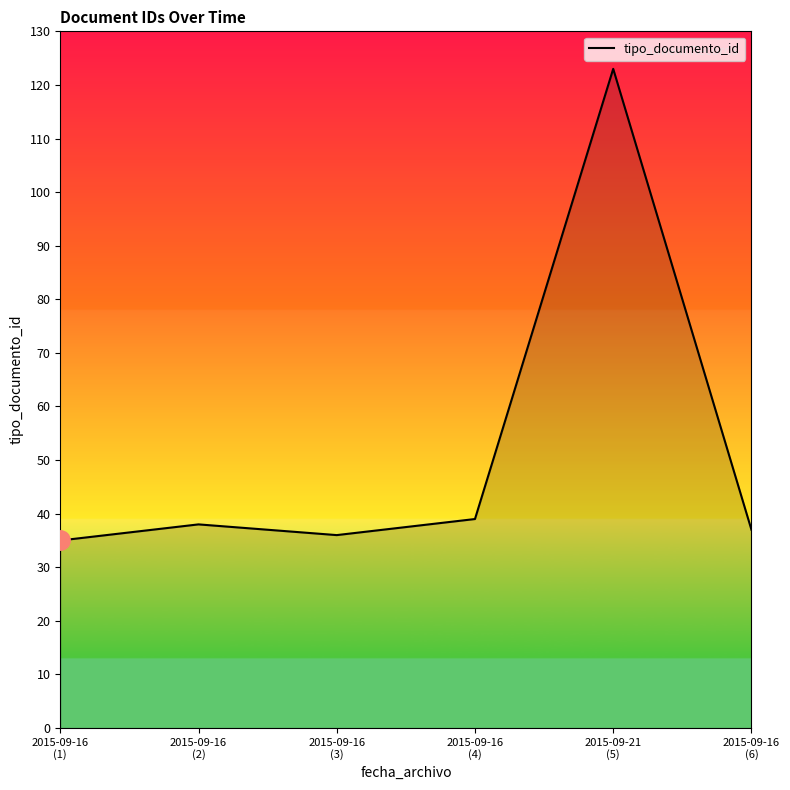

Reading left to right, what are all the values shown in this chart?

2015-09-16
(1)=35	2015-09-16
(2)=38	2015-09-16
(3)=36	2015-09-16
(4)=39	2015-09-21
(5)=123	2015-09-16
(6)=37